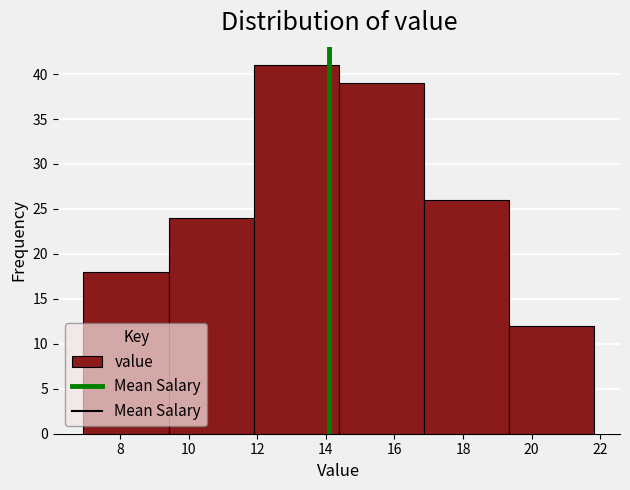

Reading left to right, transcribe this chart: for each bar, give the range it covers on the x-axis and its height. Neither the bar edges nor the heights are printed on the chart, so give them approximately, as read against the axes.

7.0 to 9.4: 18
9.4 to 11.8: 24
11.8 to 14.4: 41
14.4 to 16.8: 39
16.8 to 19.4: 26
19.4 to 21.8: 12